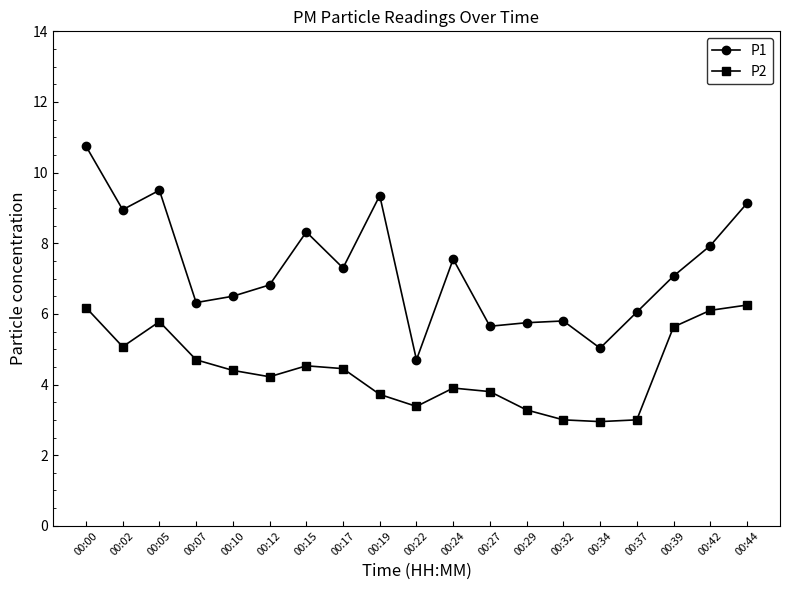

List the series in order of their peak value, highest first.

P1, P2